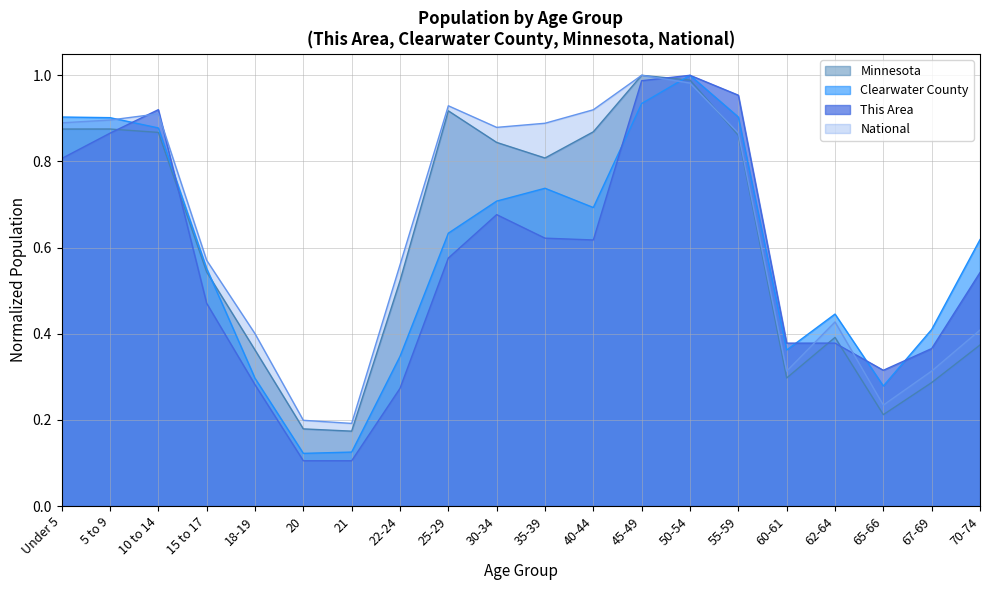

What are all the series names shown in the legend?

Minnesota, Clearwater County, This Area, National